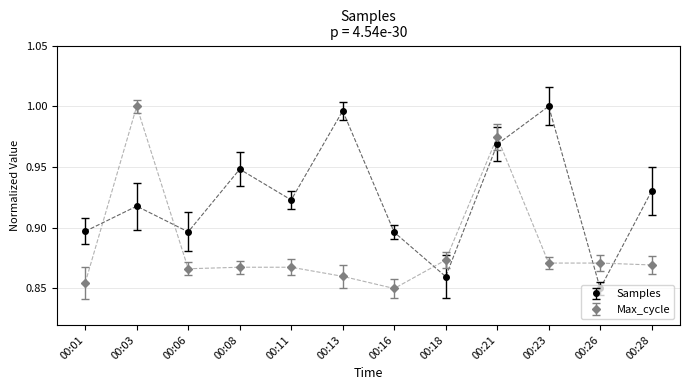

How many interior local peaks does the Samples series have?

4